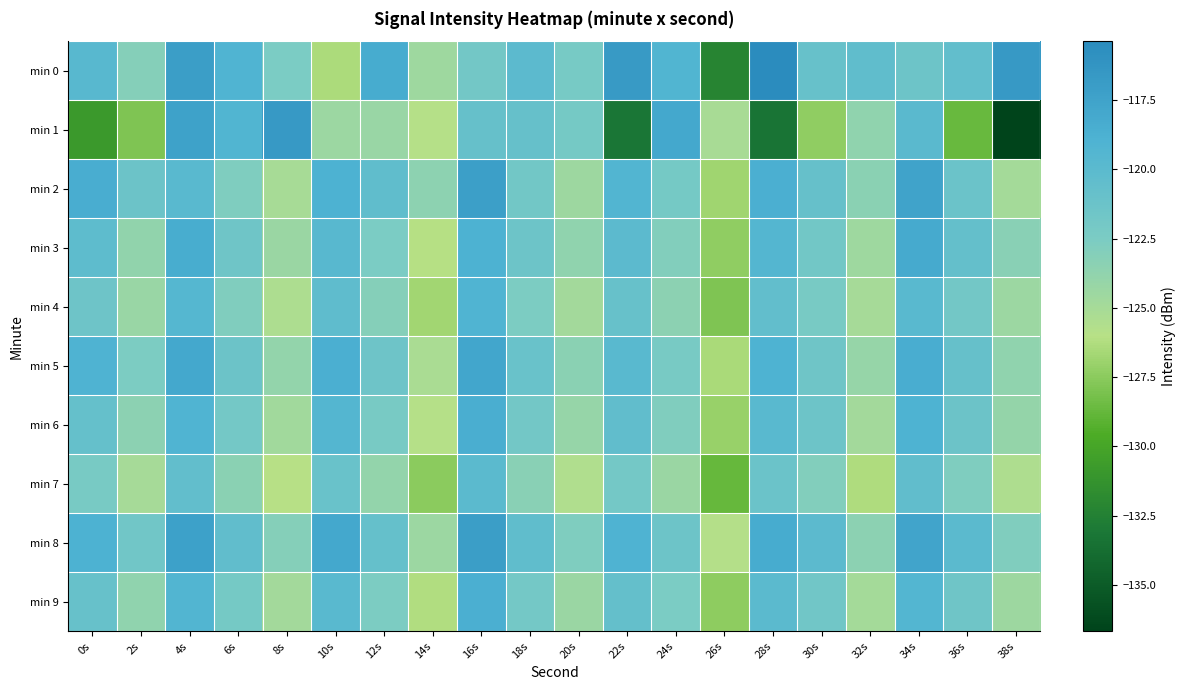

What is the spread (max minus min) of values at 8s?

9.3